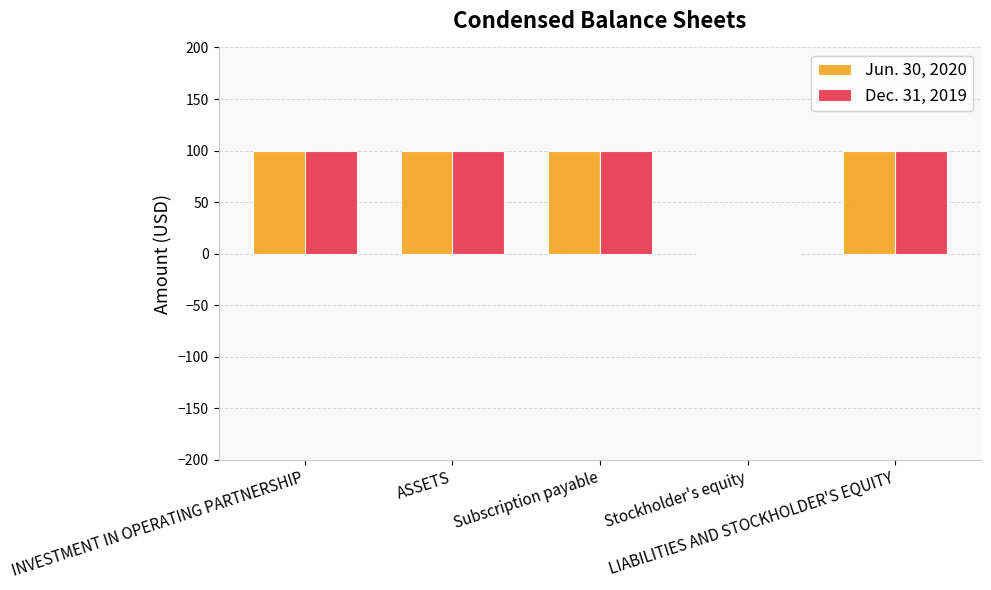

What is the highest value of the Jun. 30, 2020 series?

100